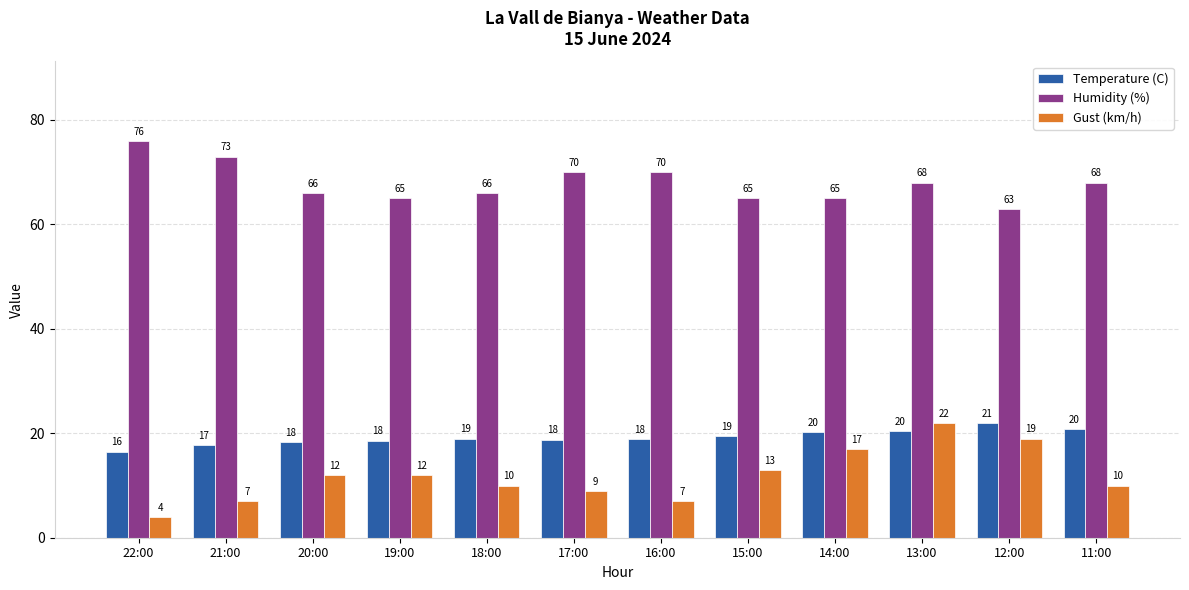

What is the label of the 6th bar from the left?

17:00